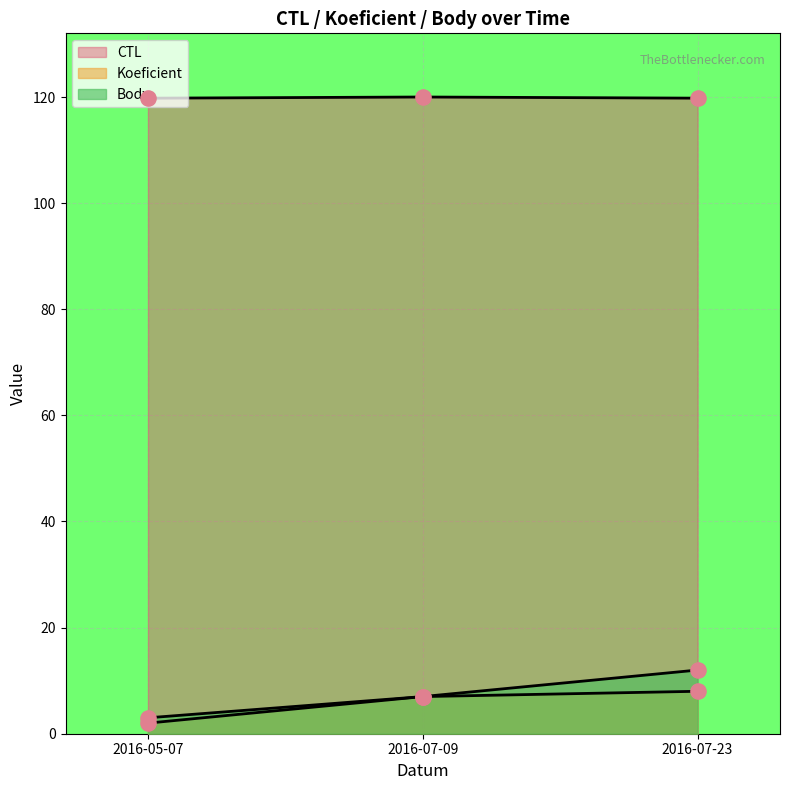

What are all the series names shown in the legend?

CTL, Koeficient, Body